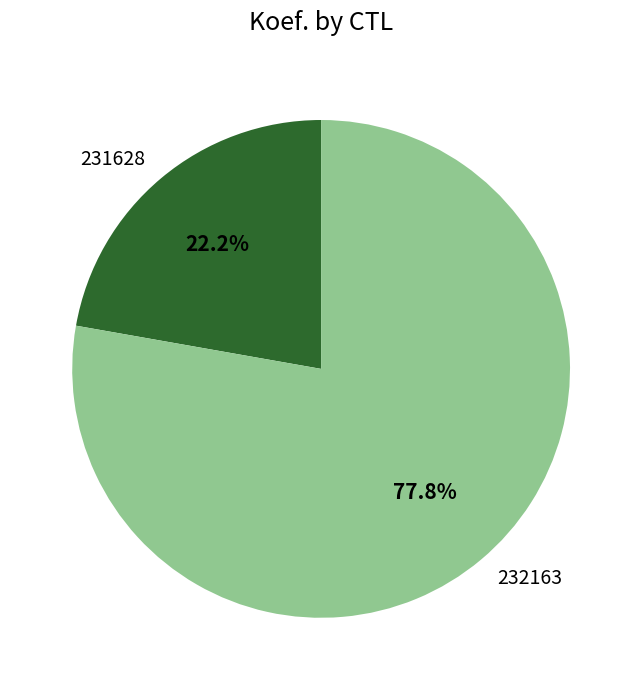

Is it true that 232163 is 89% of the pie?

False